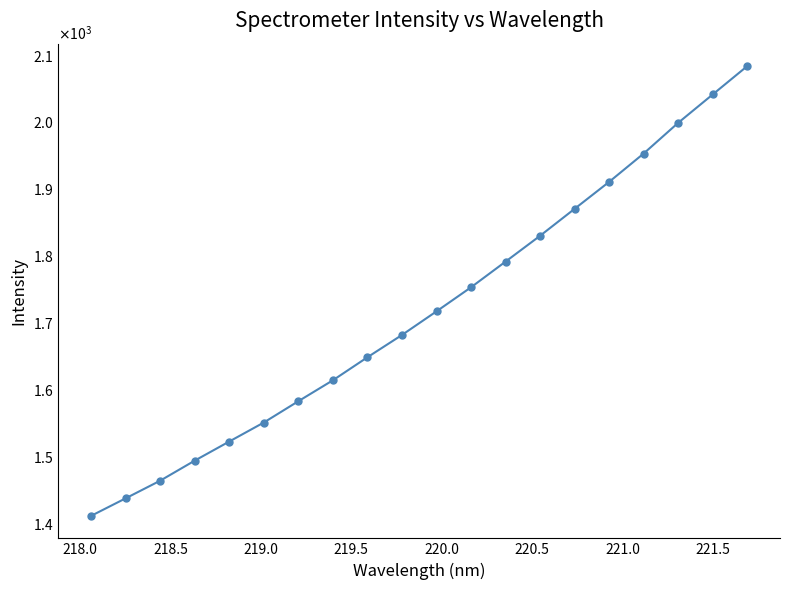

Does the chart have visible grid lines?

No